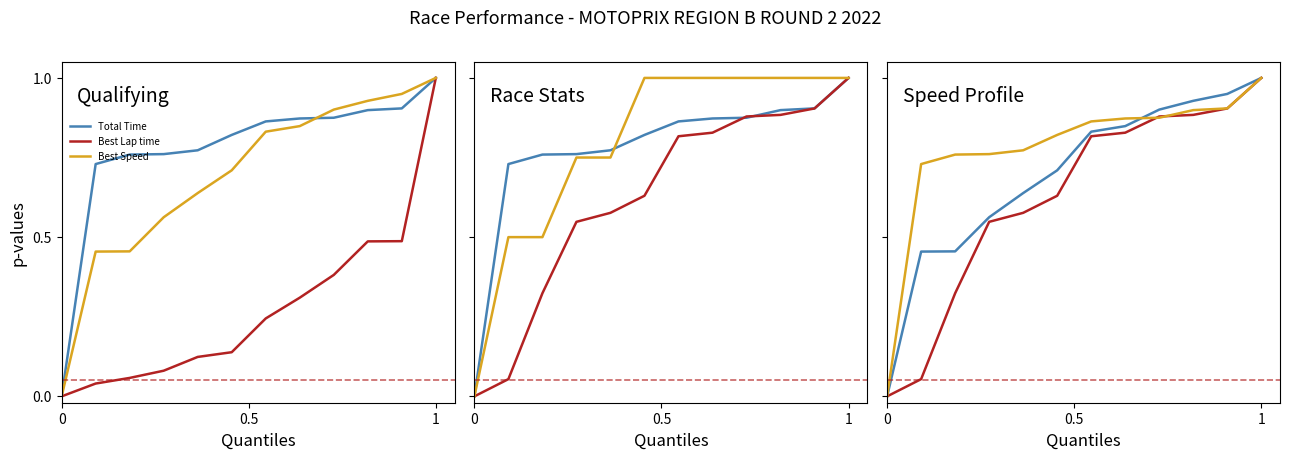

What is the sum of all Best Lap time values?

3.4